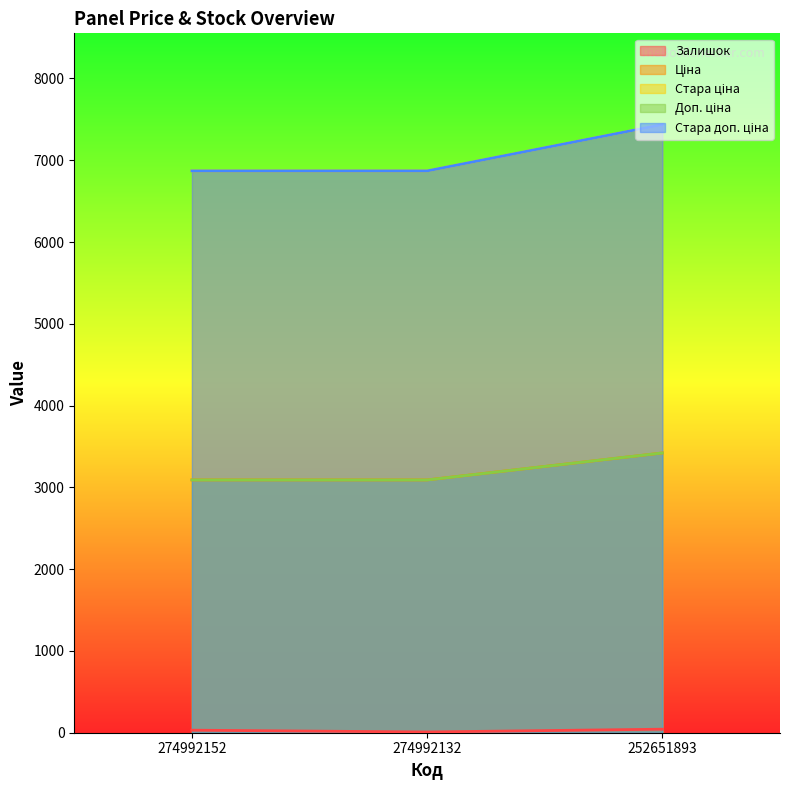

How many distinct data groups are displayed?

5